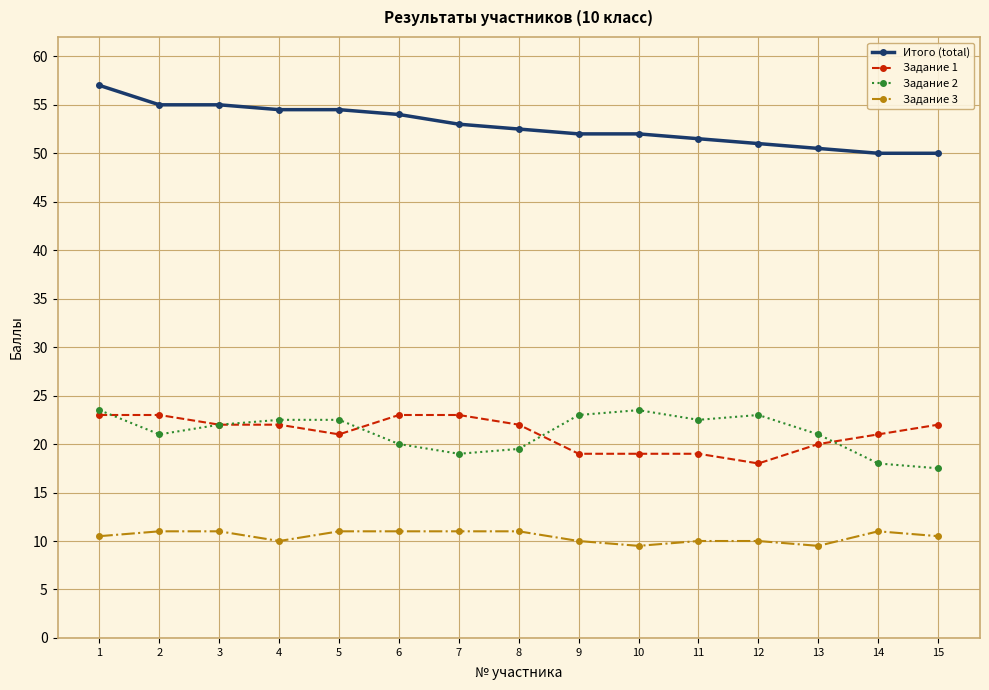

At how many categories does at least one series exceed 37?

15